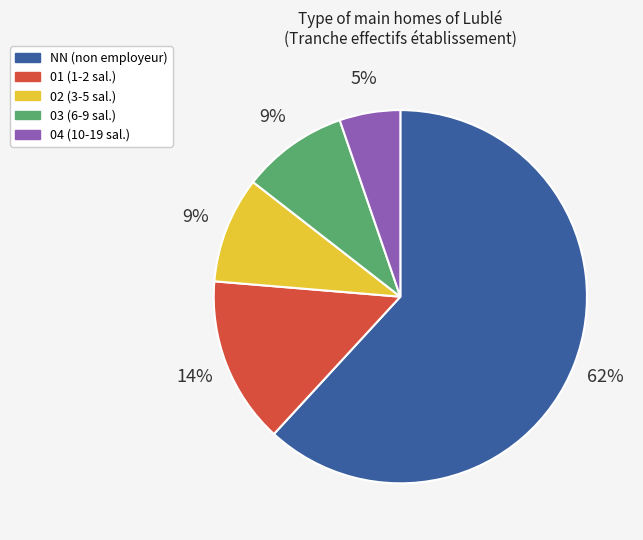

The NN slice represents 53% of the pie. True or false?

False